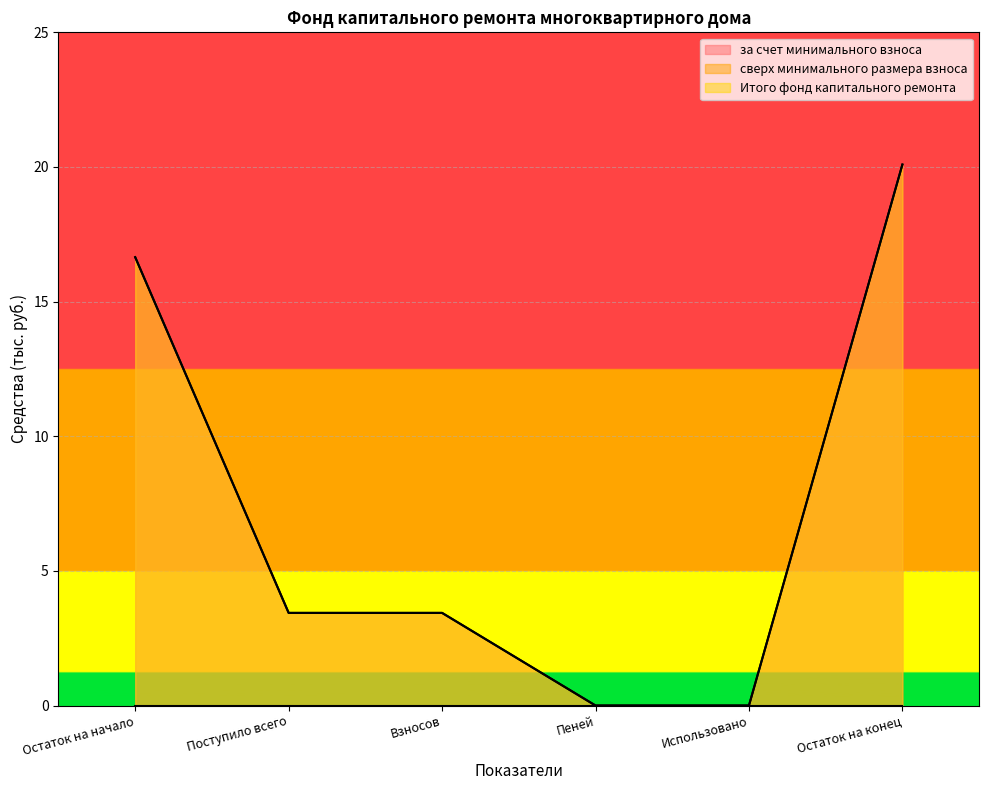

True or false: за счет минимального взноса has a value of 0.0 at Пеней.

True